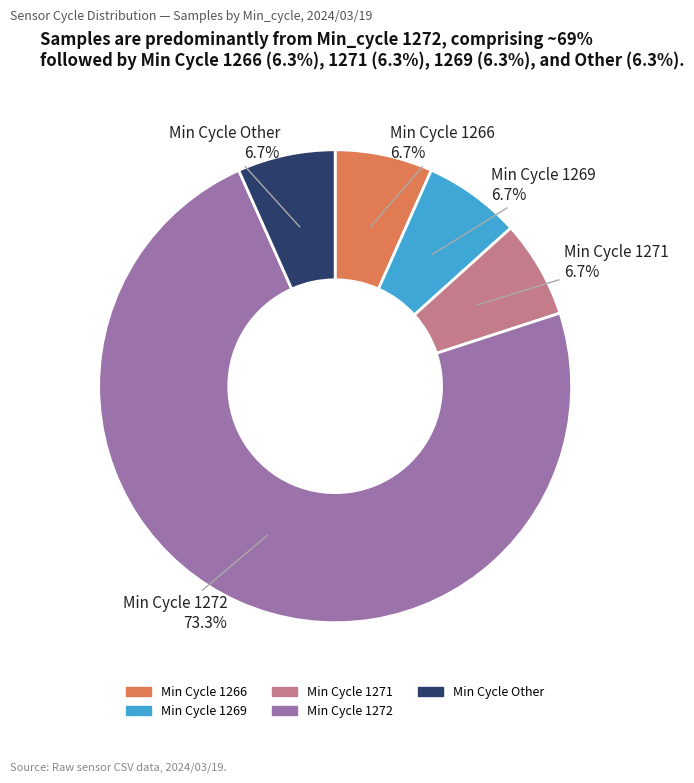

Is there a majority slice in this chart?

Yes